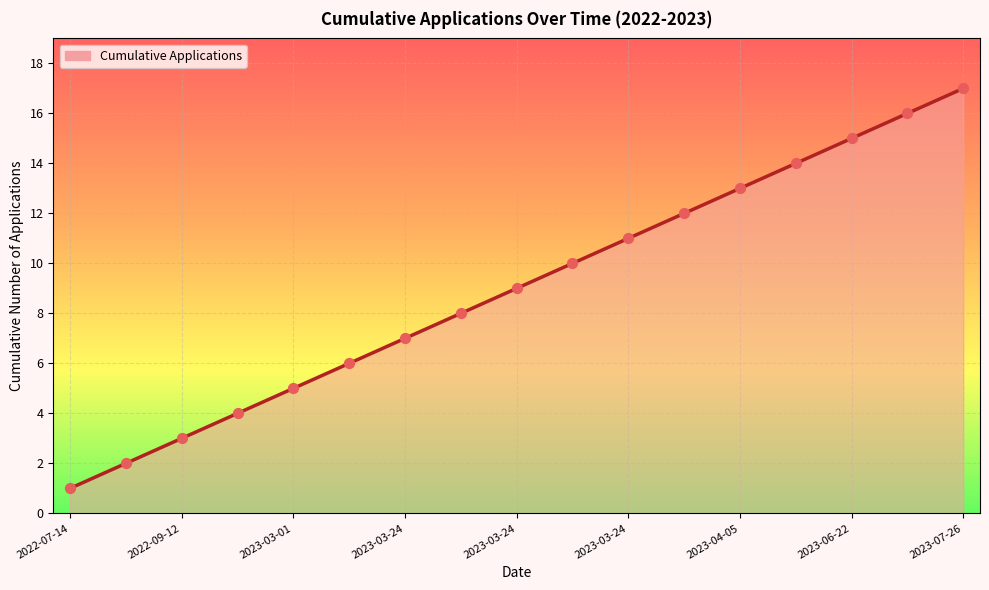

What is the greatest value displayed?

17